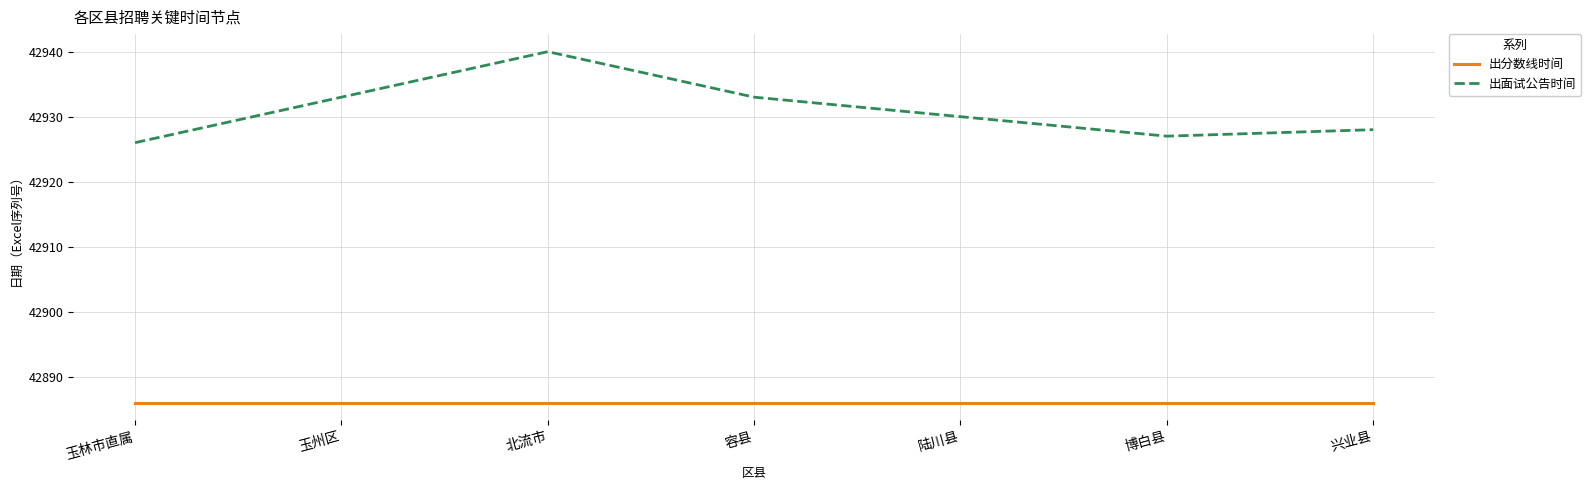

Which label corresponds to the largest value in the chart?

北流市